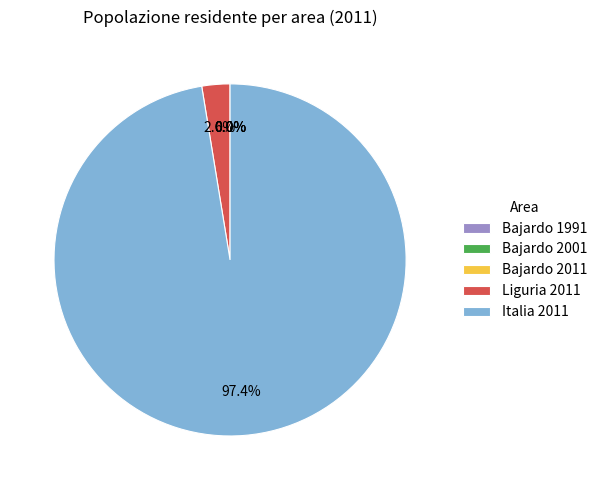

Is there any slice that represents more than half of the pie?

Yes